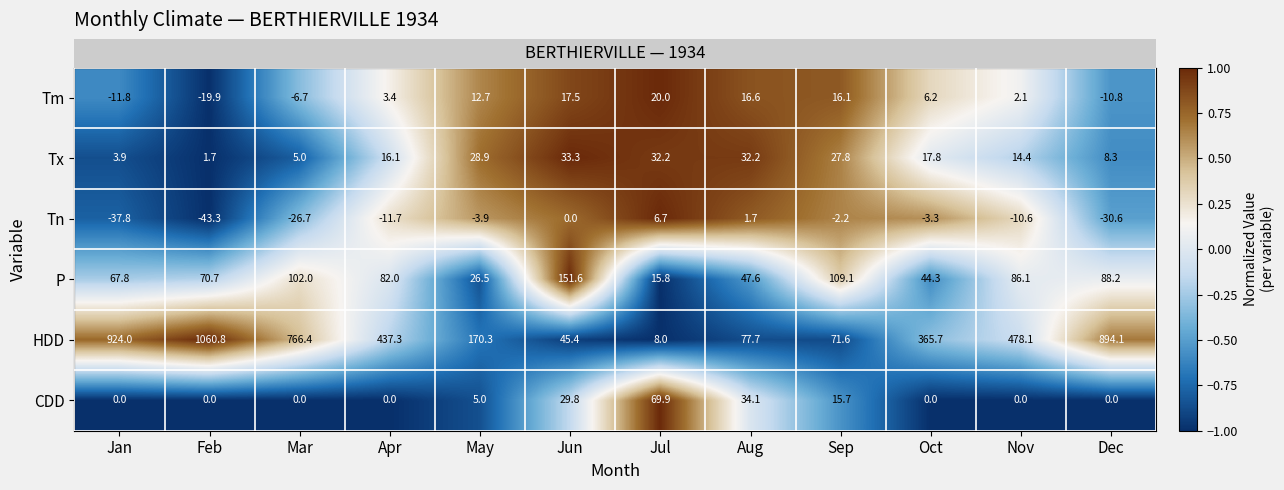

How many values in the P series are below 82?

6